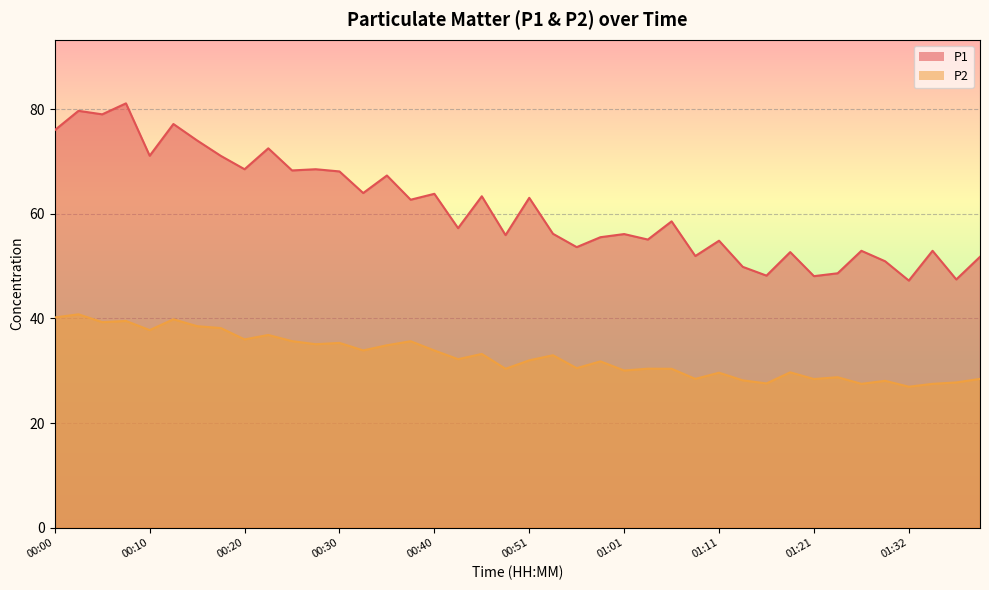

What is the minimum value shown in the chart?

26.9